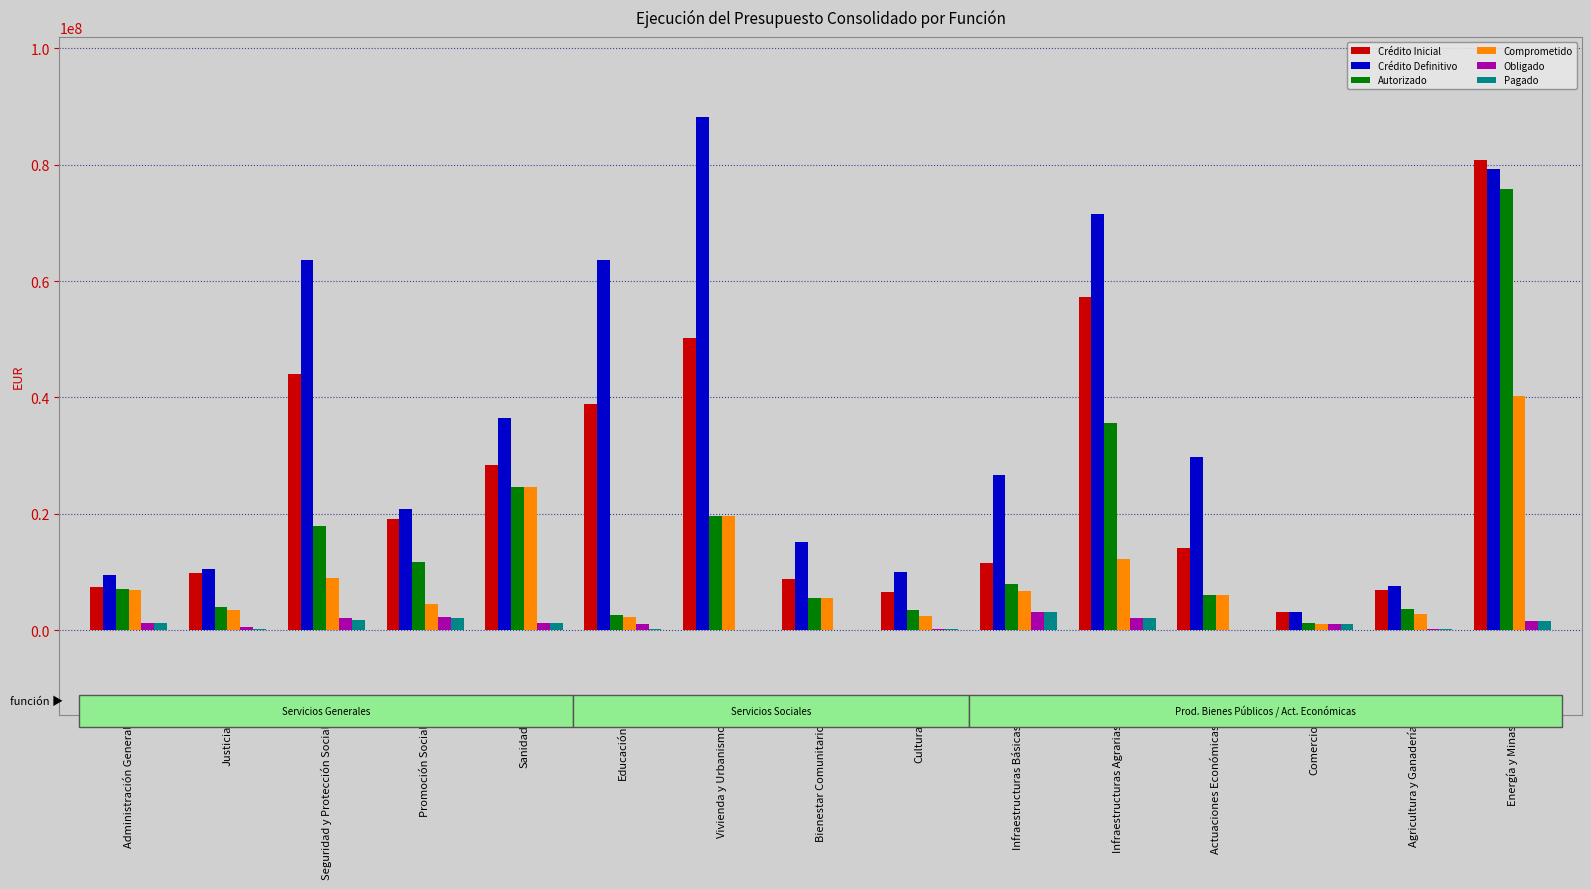

What is the maximum value shown in the chart?

88248786.3